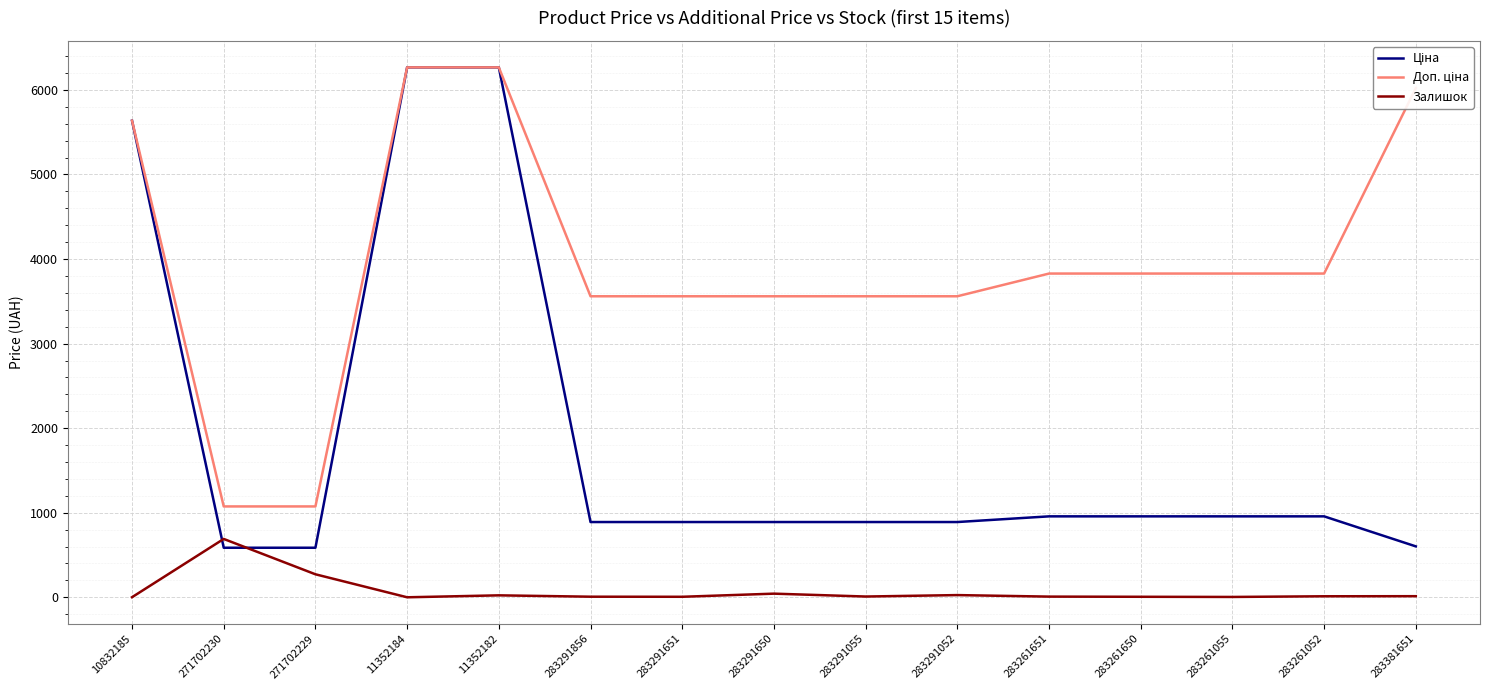

What is the greatest value displayed?

6266.7